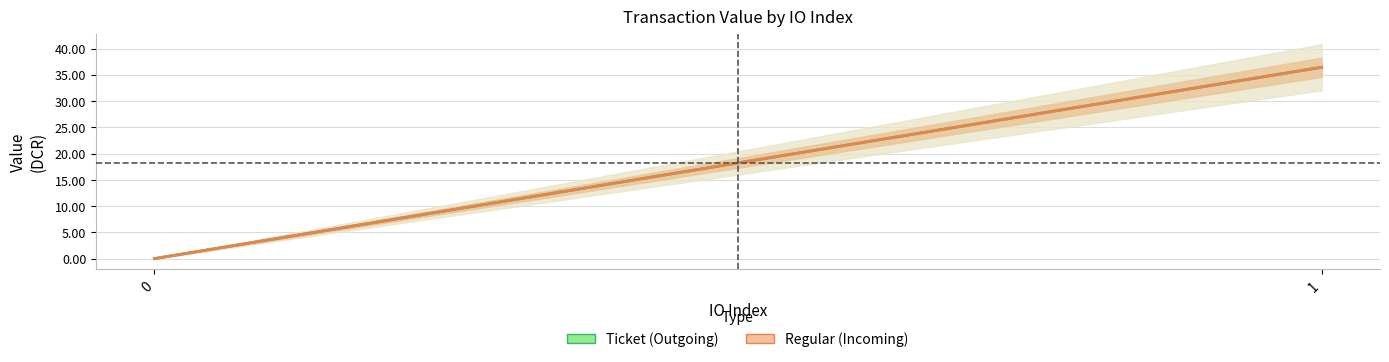

Does the chart have visible grid lines?

Yes